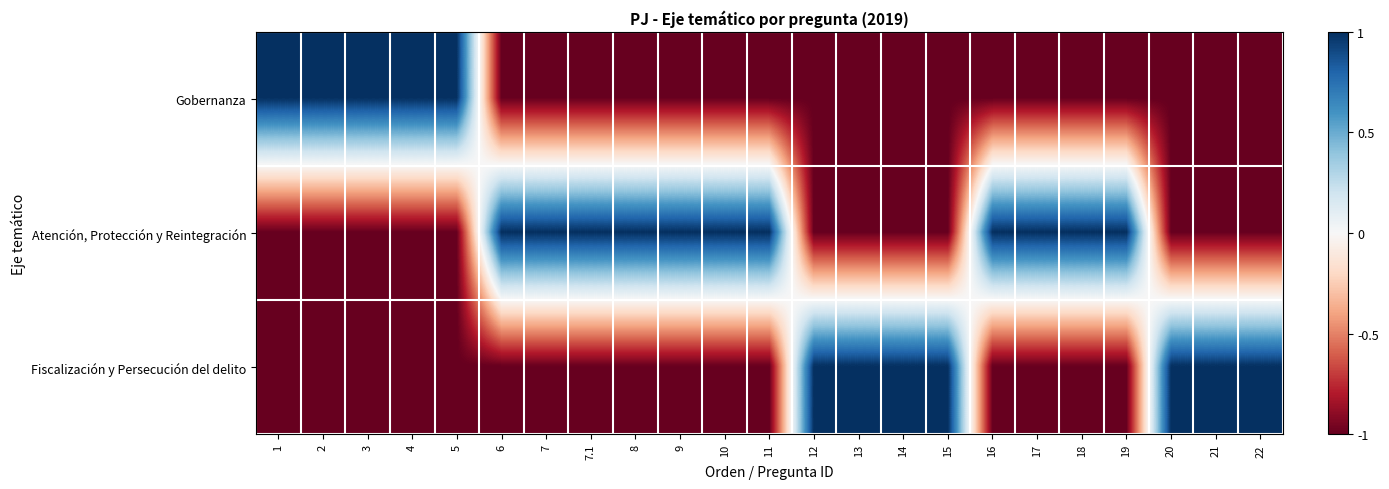

Rank the series by their maximum value, from highest to lowest.

Gobernanza, Atención, Protección y Reintegración, Fiscalización y Persecución del delito